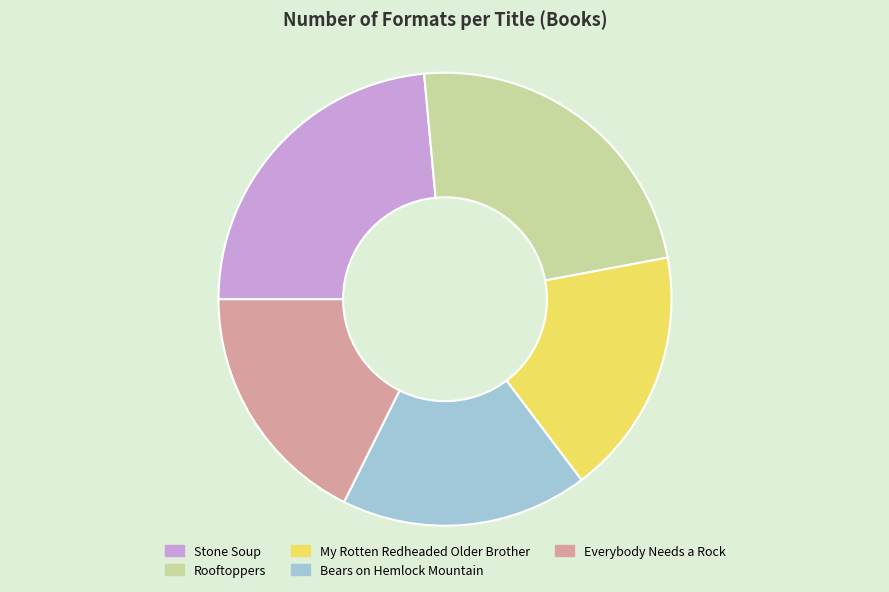

Combined, do Stone Soup and My Rotten Redheaded Older Brother account for over 50%?

No